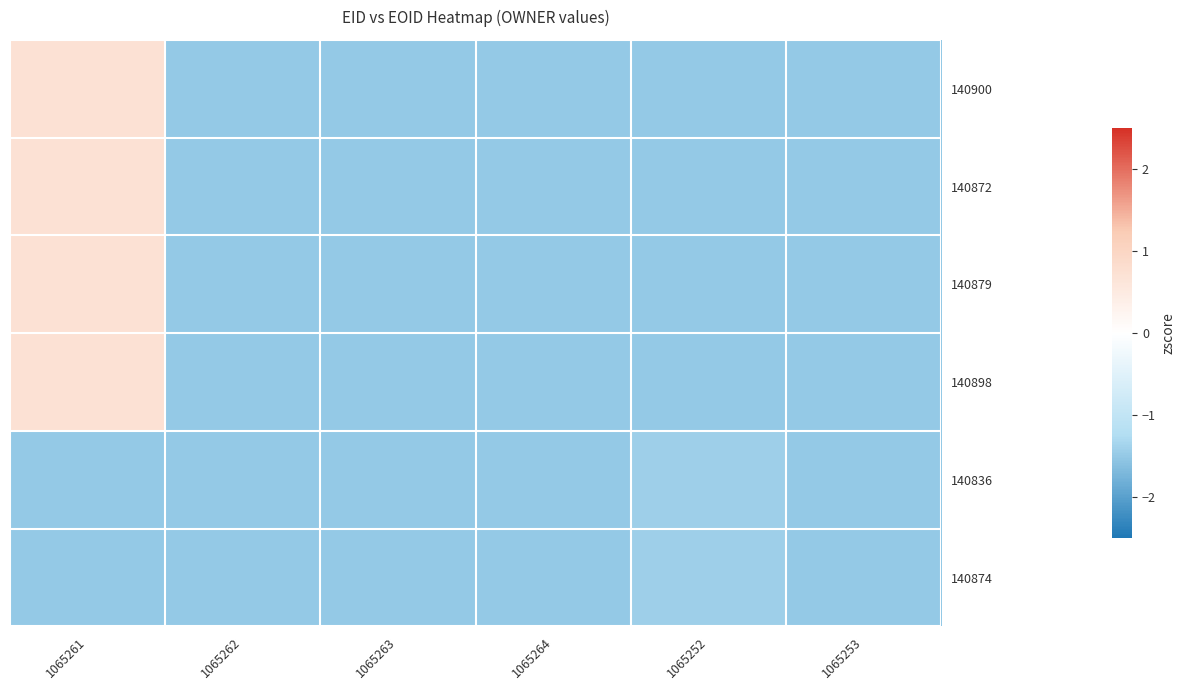

Between 1065263 and 1065253, which is larger?

1065263